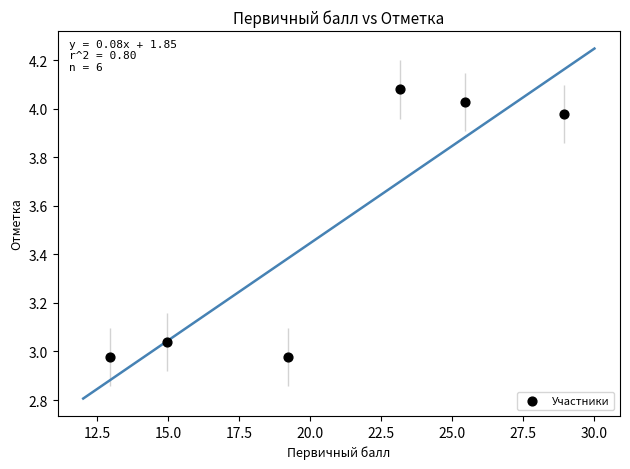

What is the range of X values (max minus min)?

16.0